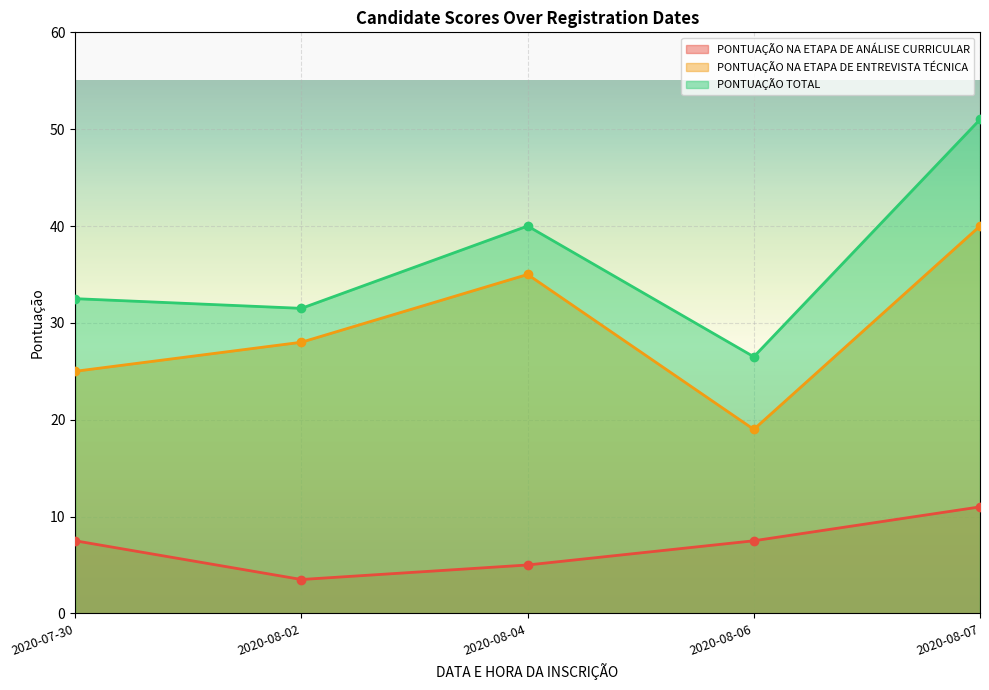

Which label corresponds to the largest value in the chart?

2020-08-07